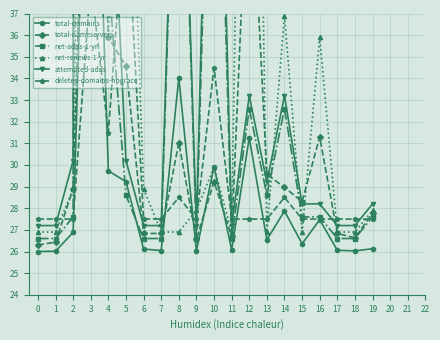

What is the difference between the maximum and minimum values in the total-domains series?

28.5